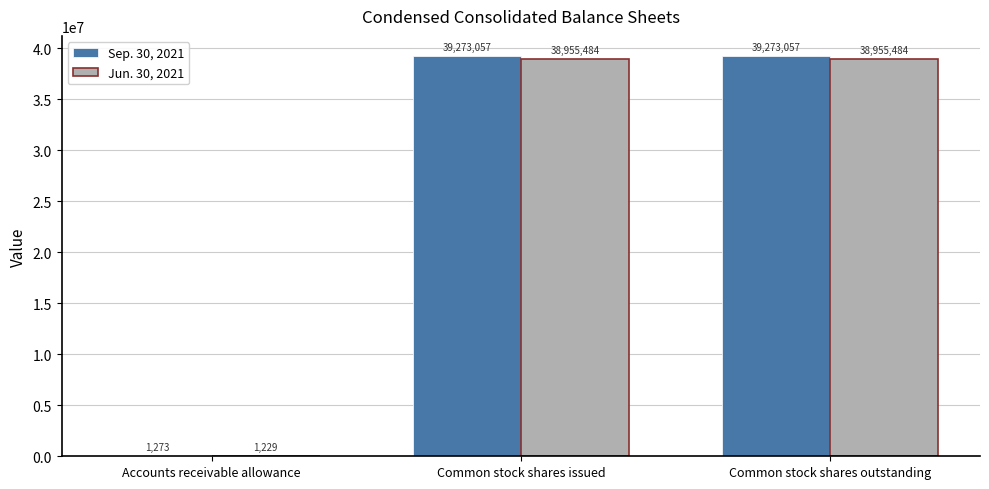

The Jun. 30, 2021 series shows 38955484 at Common stock shares outstanding. True or false?

True